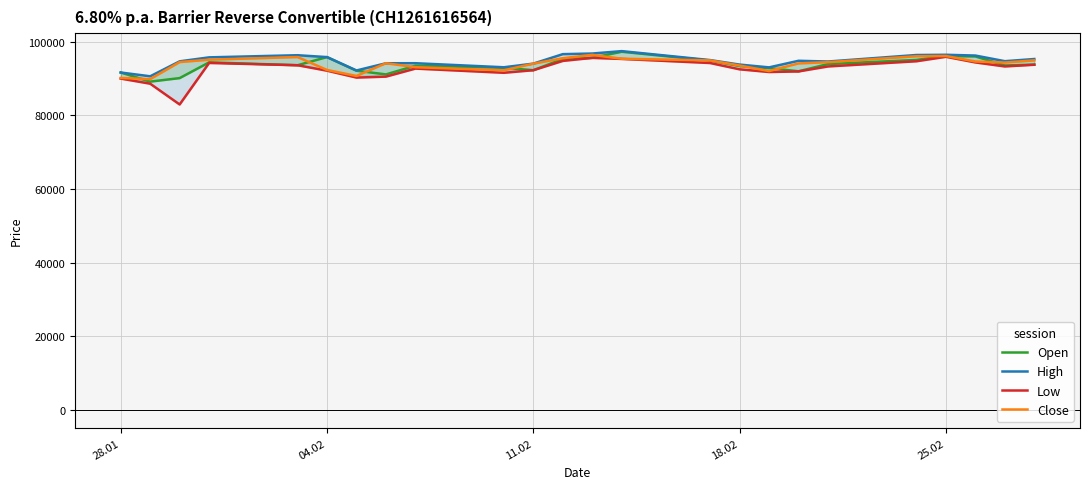

True or false: High and Low intersect in this chart.

False